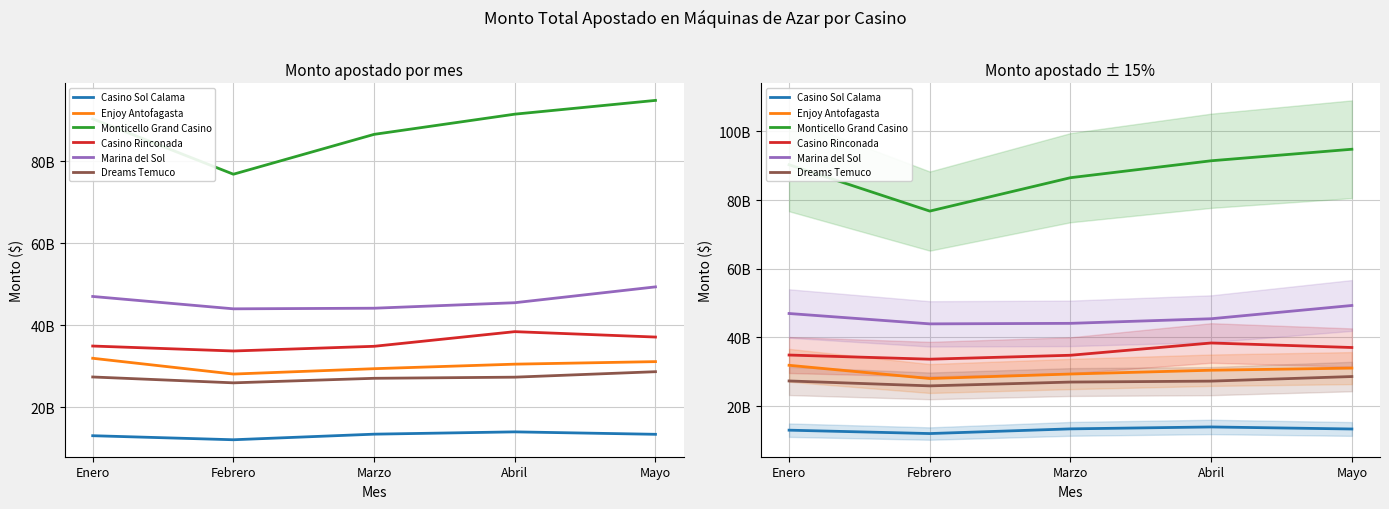

True or false: Marina del Sol and Casino Sol Calama cross at least once.

False